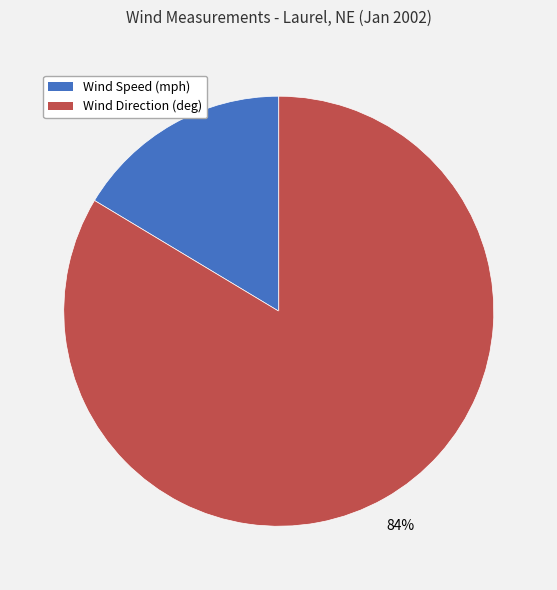

Rank the categories by value from lowest to highest.

Wind Speed, Wind Direction